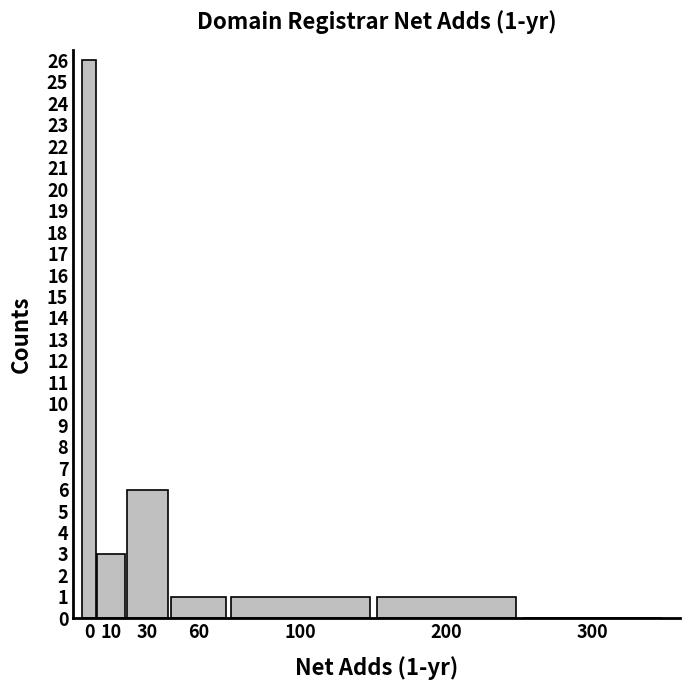

Are the bars horizontal?

No